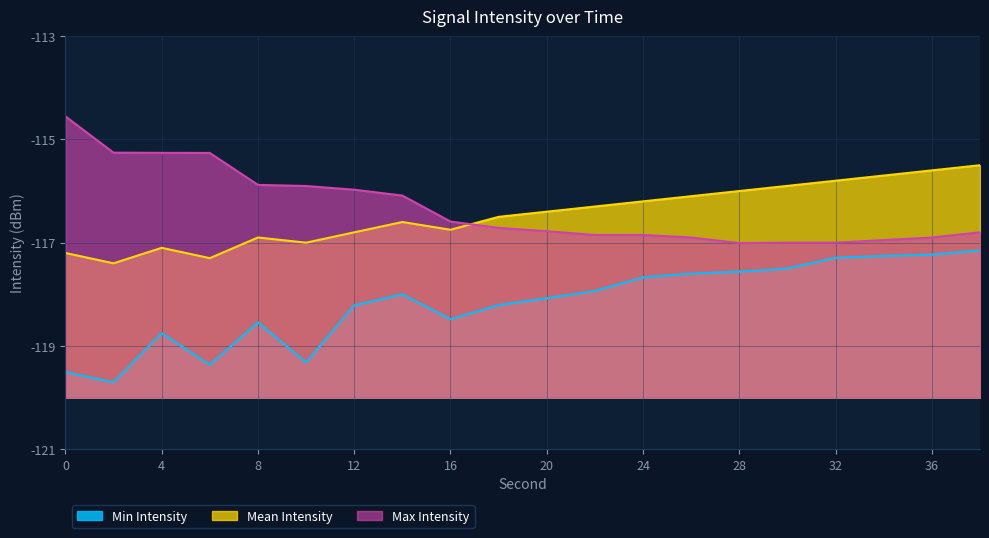

Does the chart display data point markers on the line(s)?

No